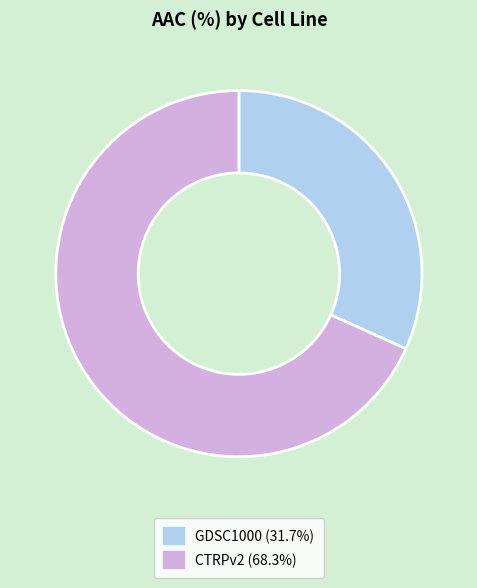

Which slice is the largest?

CTRPv2